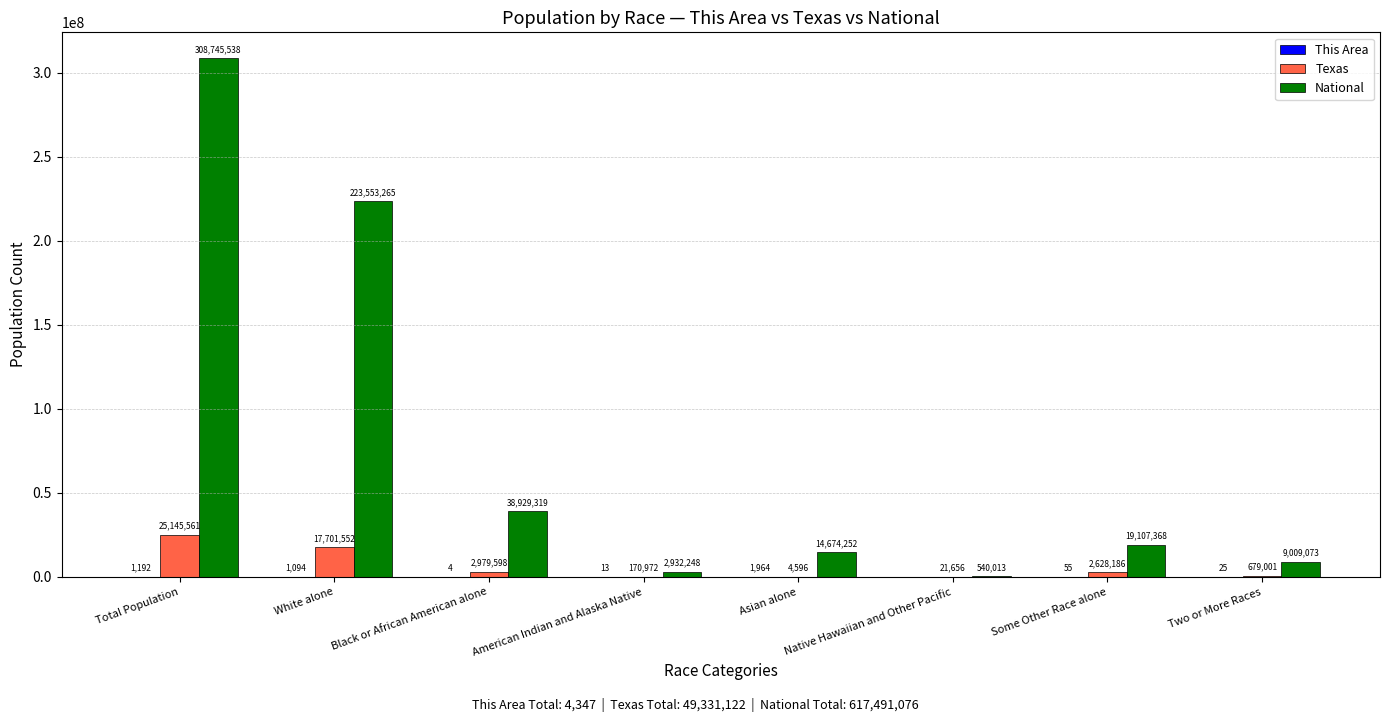

Read the National value at Two or More Races, to the nearest 100.

9009100